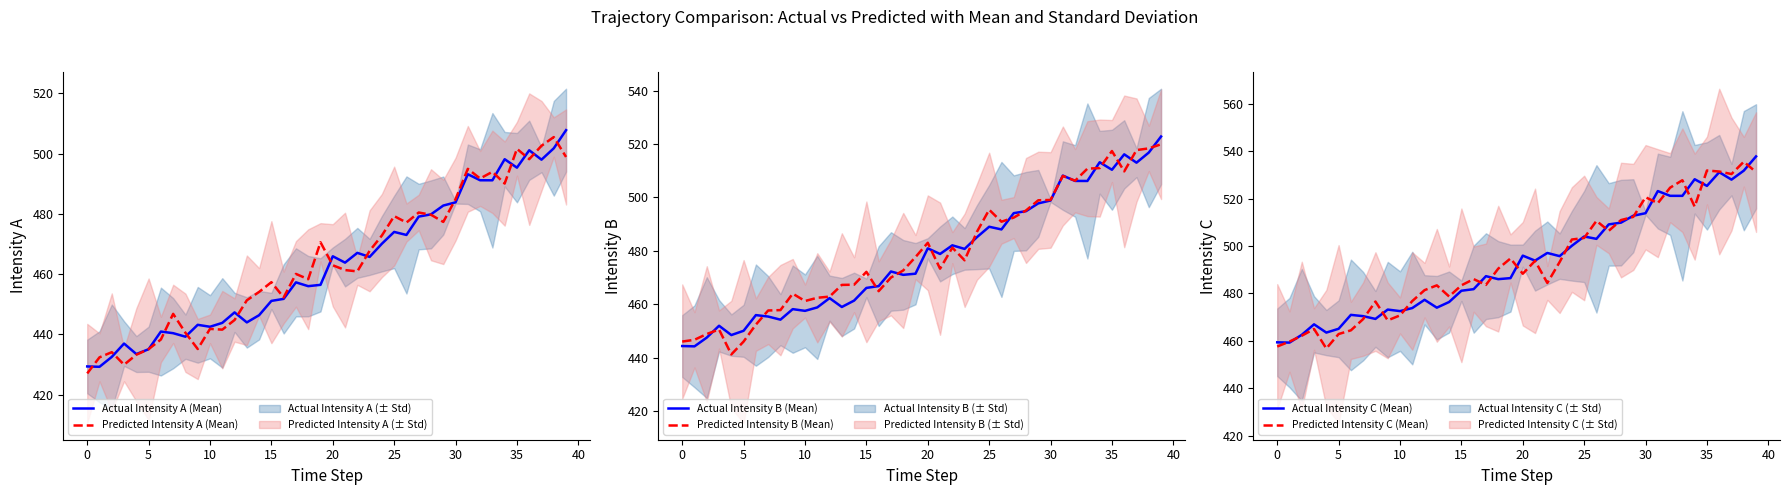

What is the lowest value of the Predicted Intensity A (Mean) series?

427.1